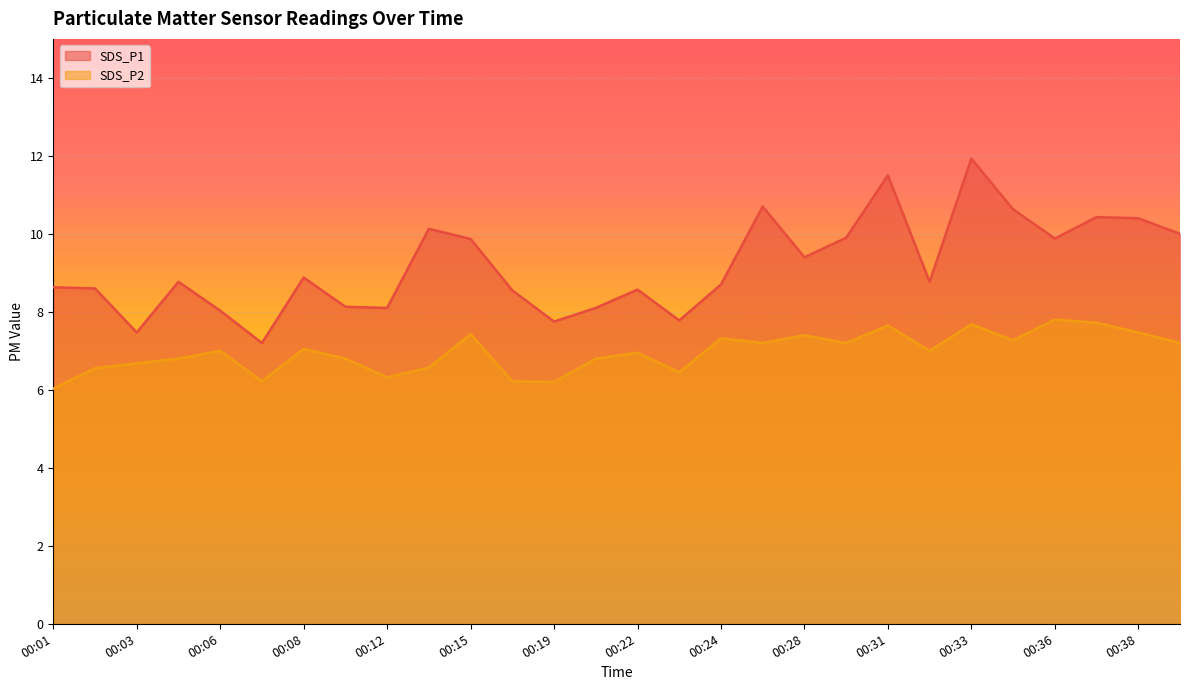

True or false: SDS_P2 and SDS_P1 cross at least once.

False